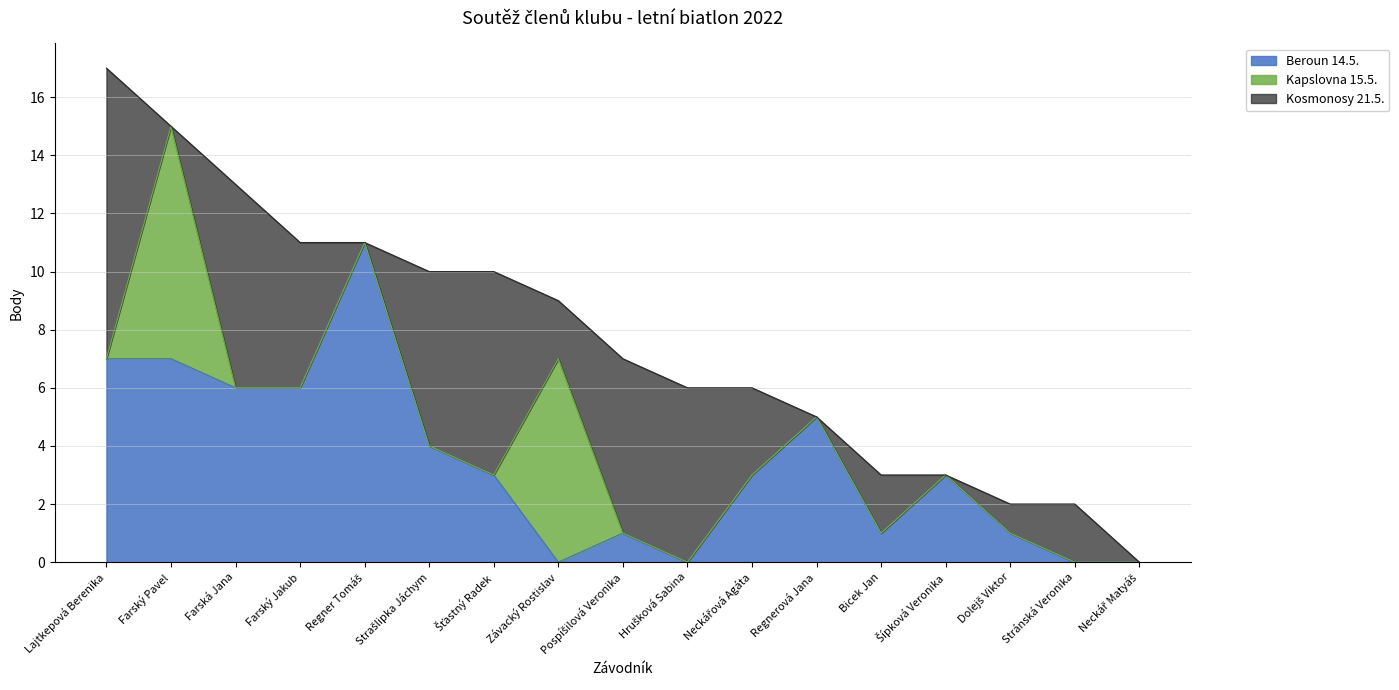

Reading left to right, what are all the values shown in this chart?

Beroun 14.5.: 7	7	6	6	11	4	3	0	1	0	3	5	1	3	1	0	0
Kapslovna 15.5.: 0	8	0	0	0	0	0	7	0	0	0	0	0	0	0	0	0
Kosmonosy 21.5.: 10	0	7	5	0	6	7	2	6	6	3	0	2	0	1	2	0